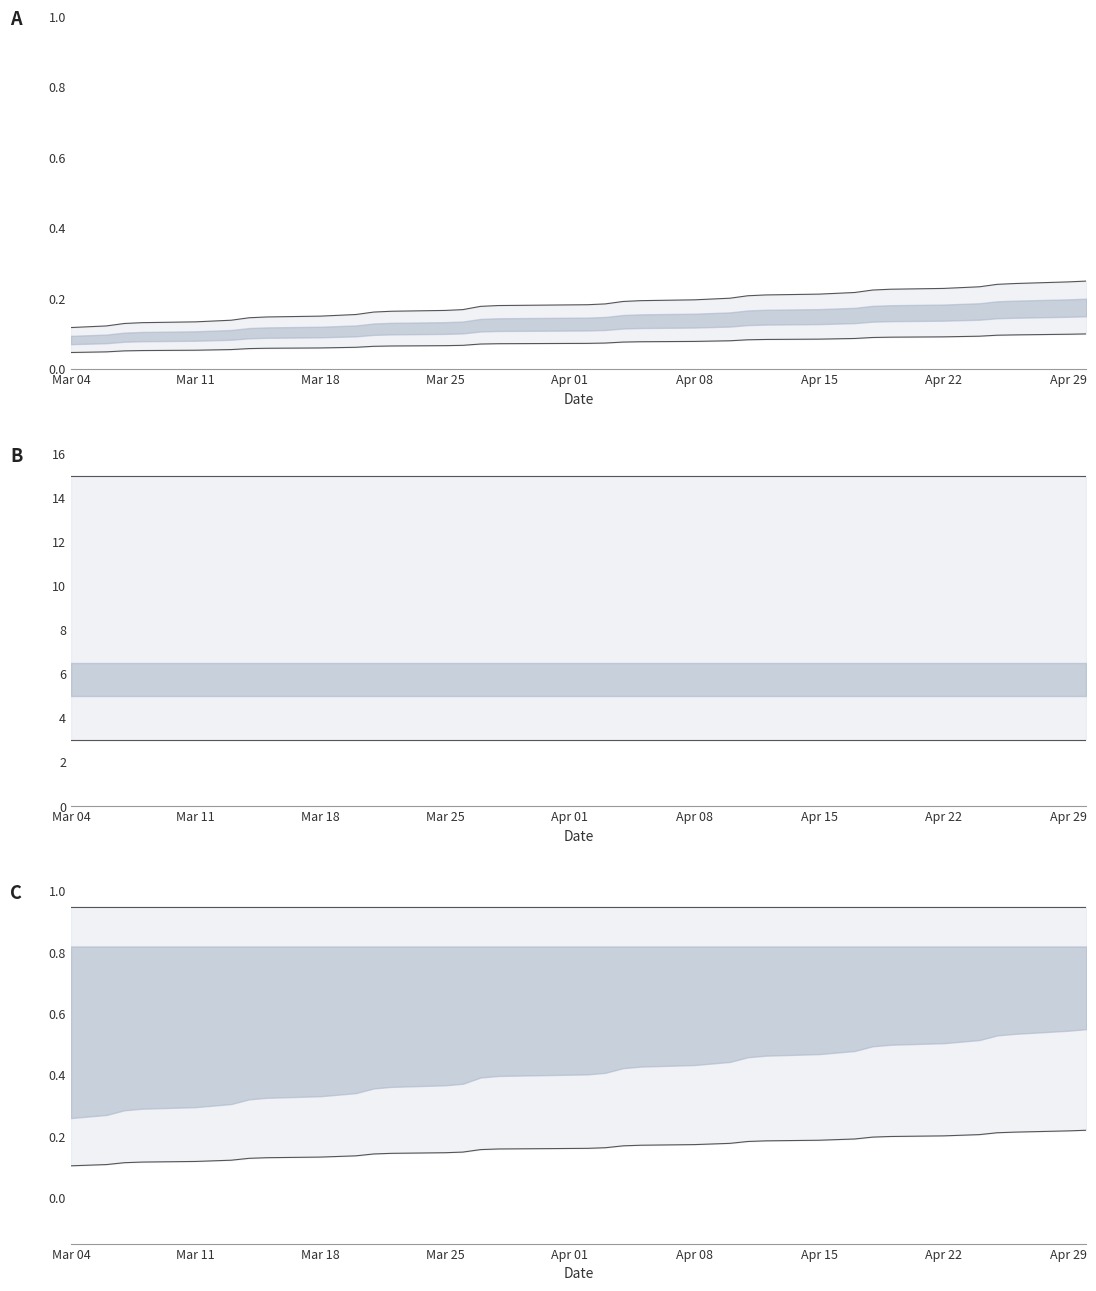

True or false: Upper and Lower intersect in this chart.

False